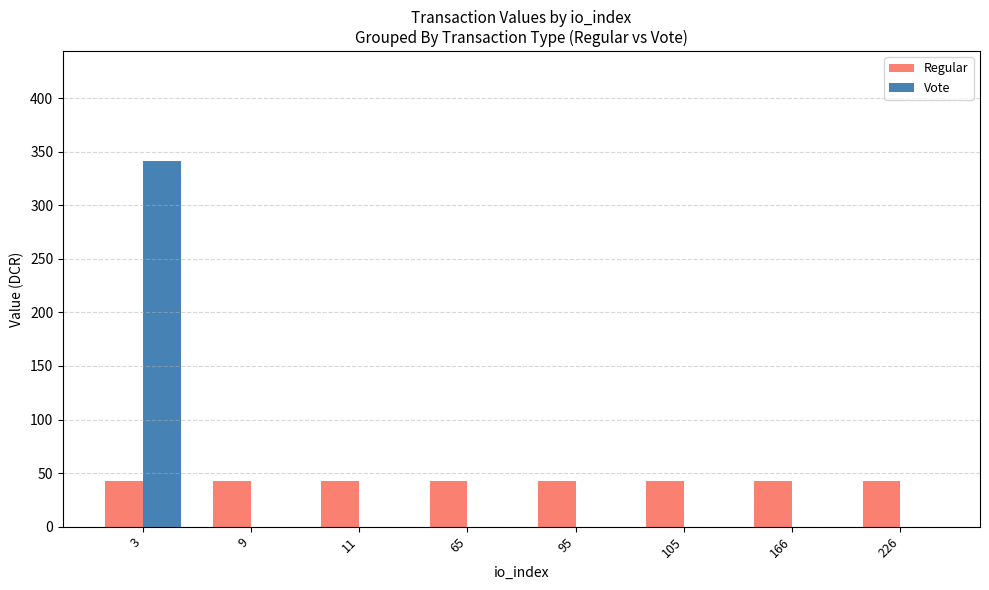

What is the sum of all Vote values?

341.3